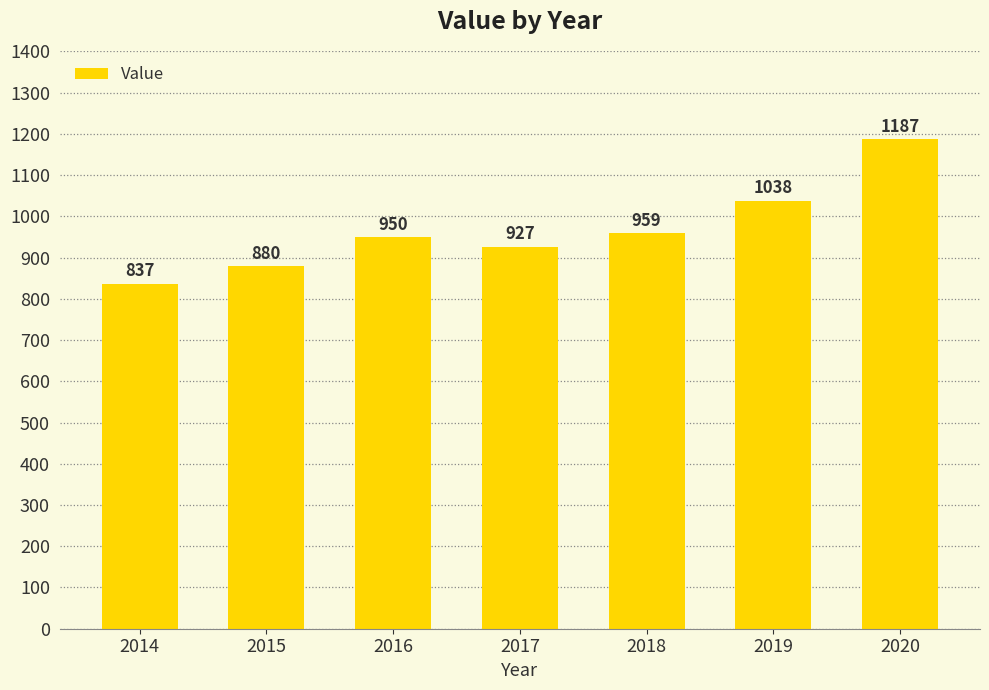

Which category has the highest value across all series?

2020